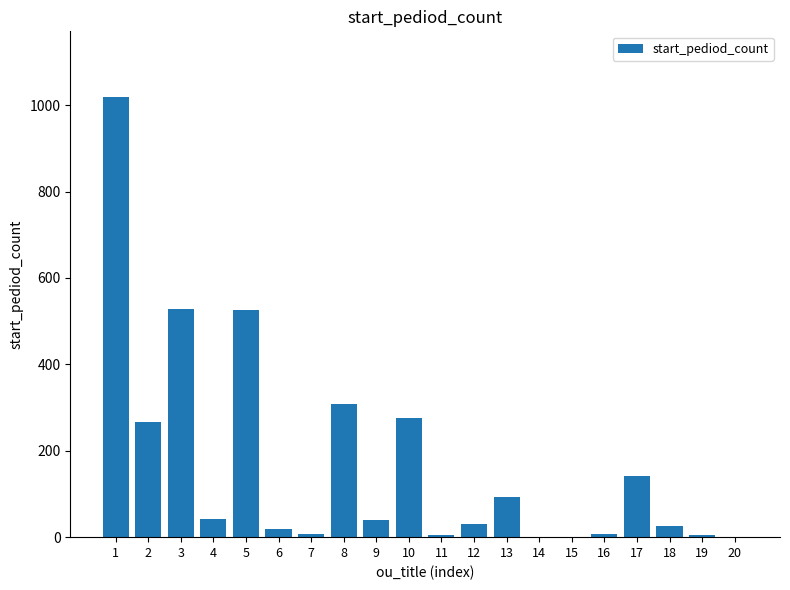

Are the bars grouped side by side (vs. stacked)?

No